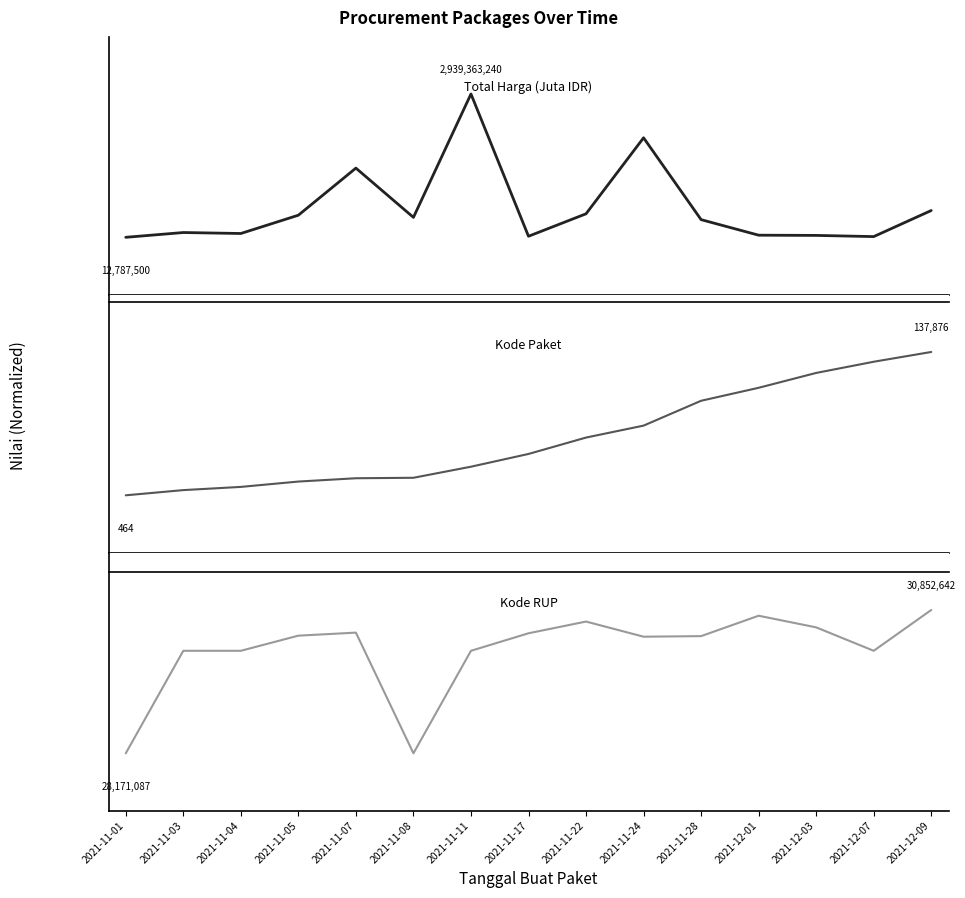

The value of Kode Paket at 2021-12-01 is 0.8. True or false?

True